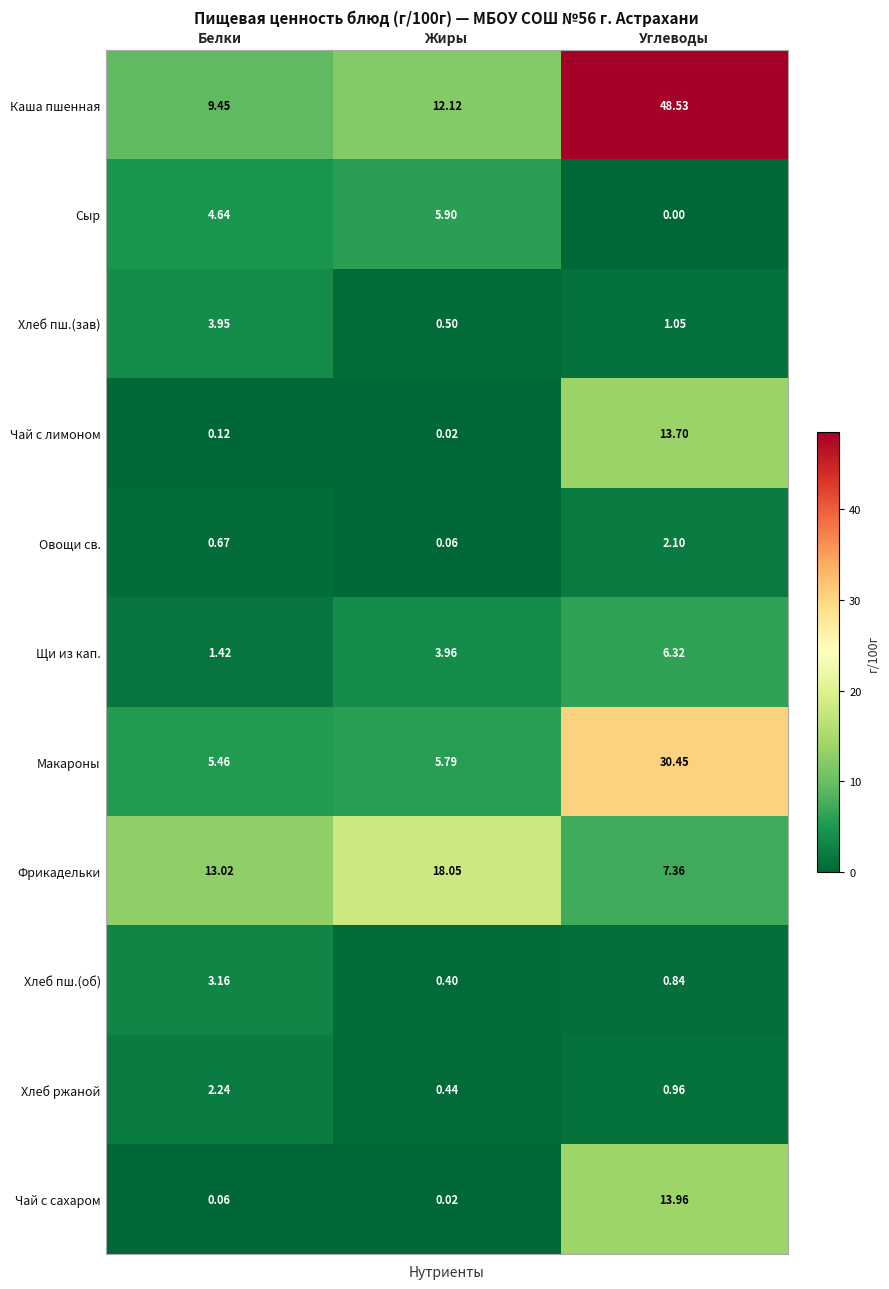

Between Белки and Углеводы, which series saw the biggest shift?

Каша пшенная